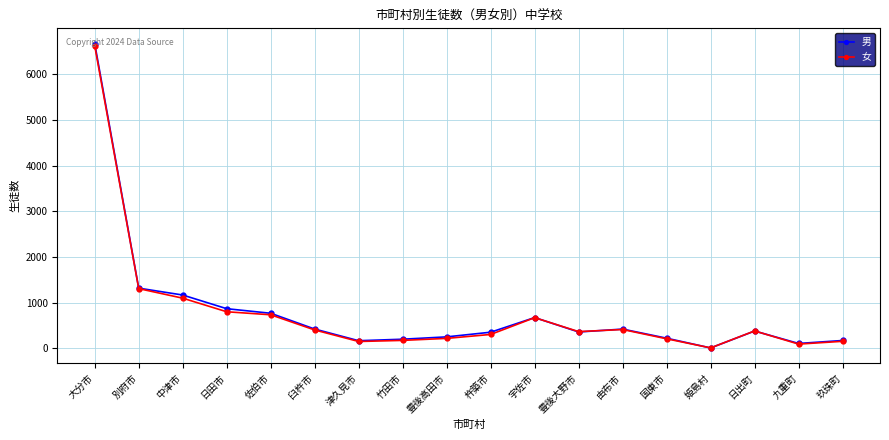

Which series has the widest spread of values?

男